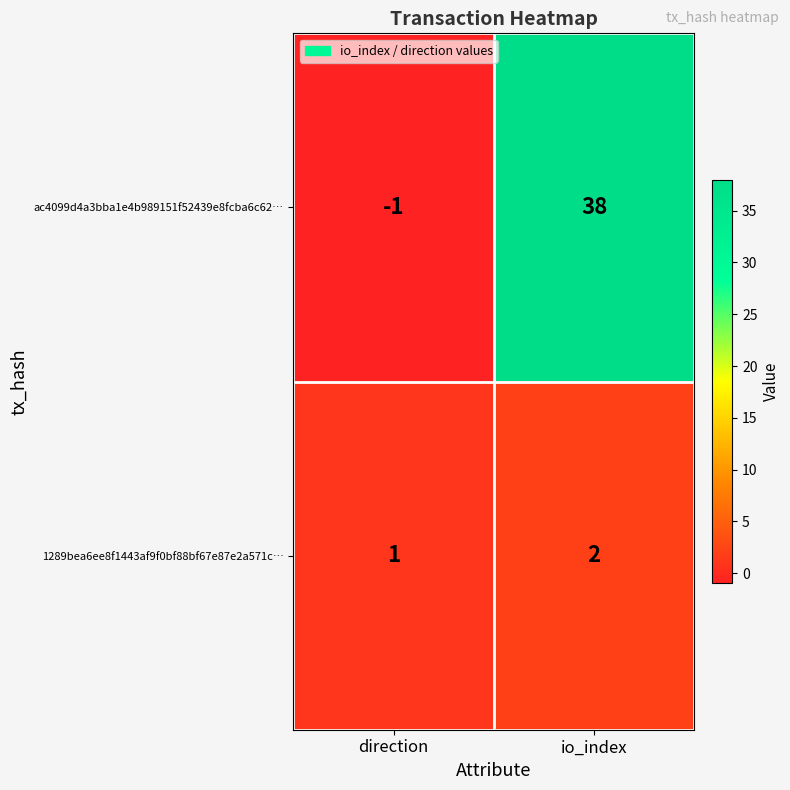

Between direction and io_index, which series saw the biggest shift?

ac4099d4a3bba1e4b989151f52439e8fcba6c62…